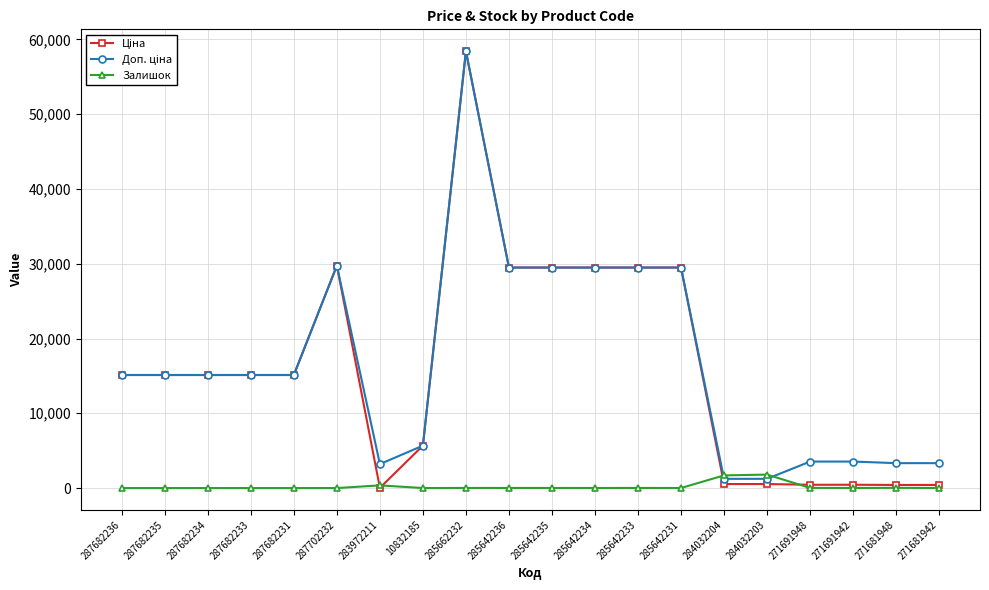

True or false: Залишок has a value of 0.0 at 287682236.

True